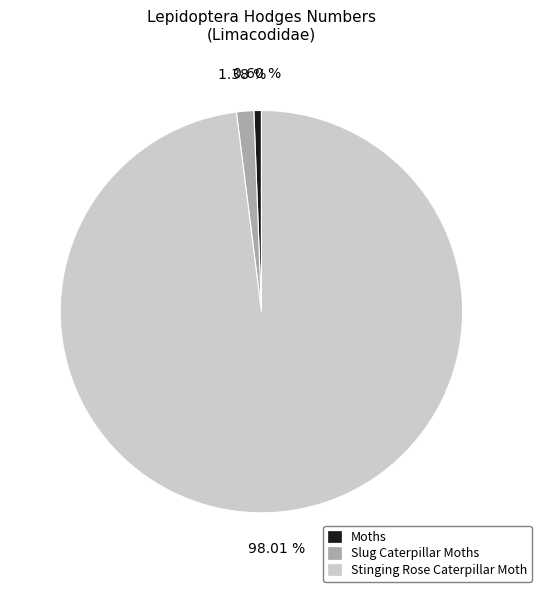

To the nearest percent, what percentage of the pie is Slug Caterpillar Moths?

1%